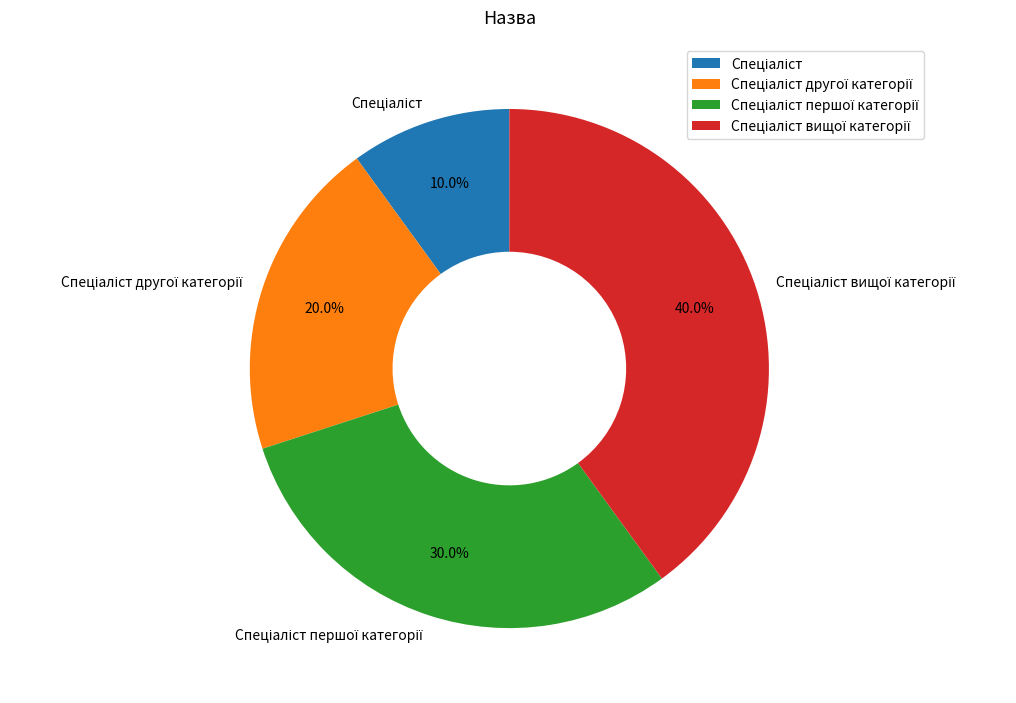

Is there a majority slice in this chart?

No